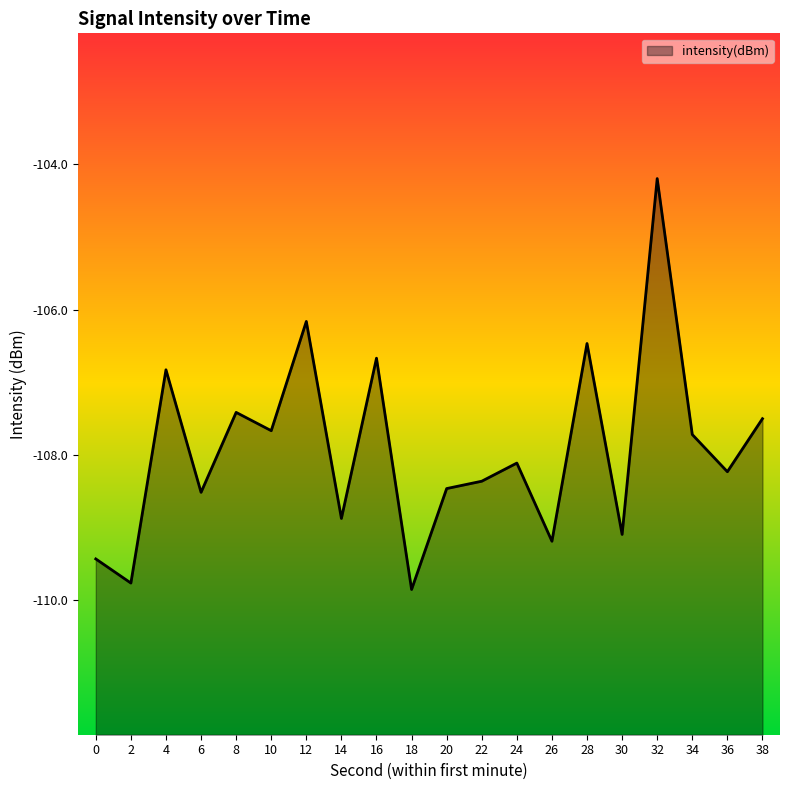

What is the value of the 14th point from the left?

-109.2